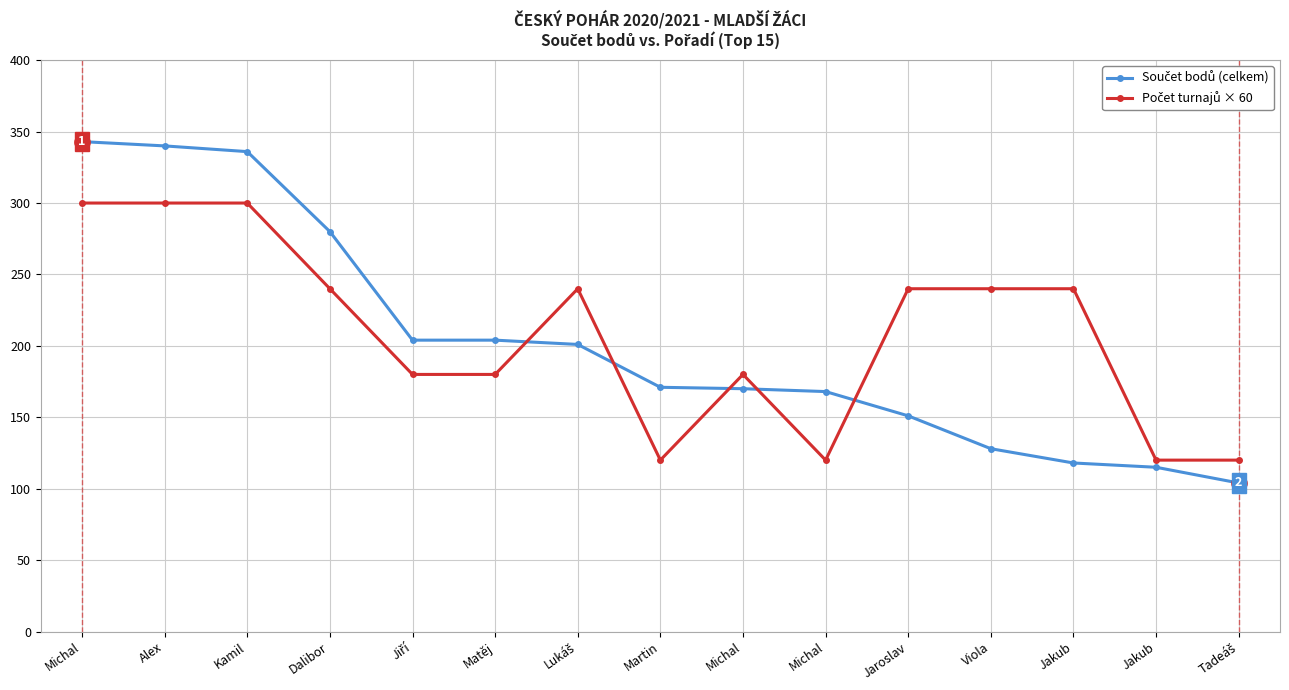

Which series ends up on top after the final intersection of Součet bodů (celkem) and Počet turnajů × 60?

Počet turnajů × 60